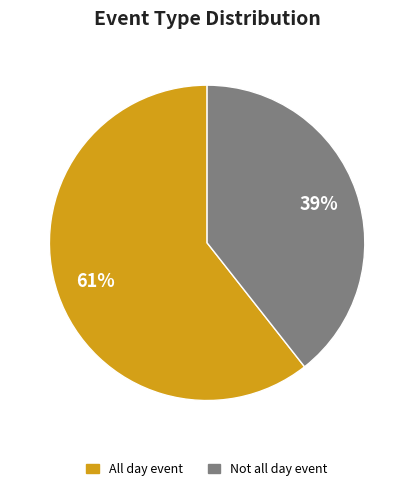

Does any single category account for the majority?

Yes